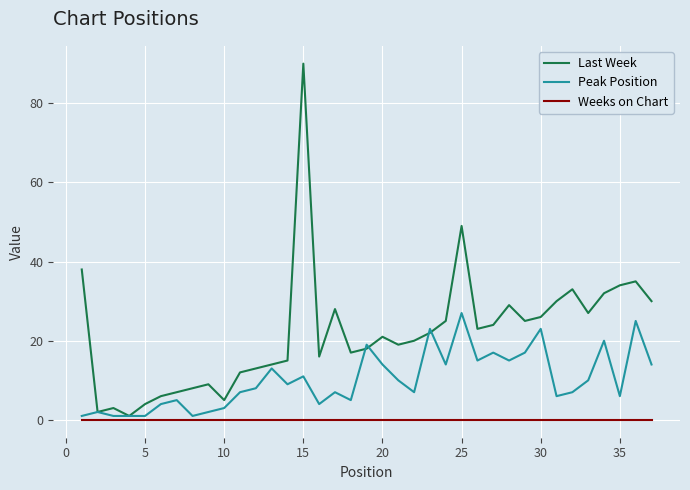

Which series has the largest total across all categories?

Last Week